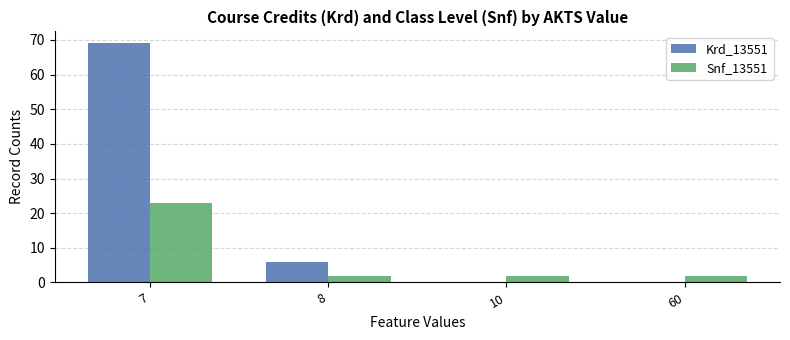

Reading left to right, transcribe all the data shown in this chart.

Krd_13551: 7=69	8=6	10=0	60=0
Snf_13551: 7=23	8=2	10=2	60=2